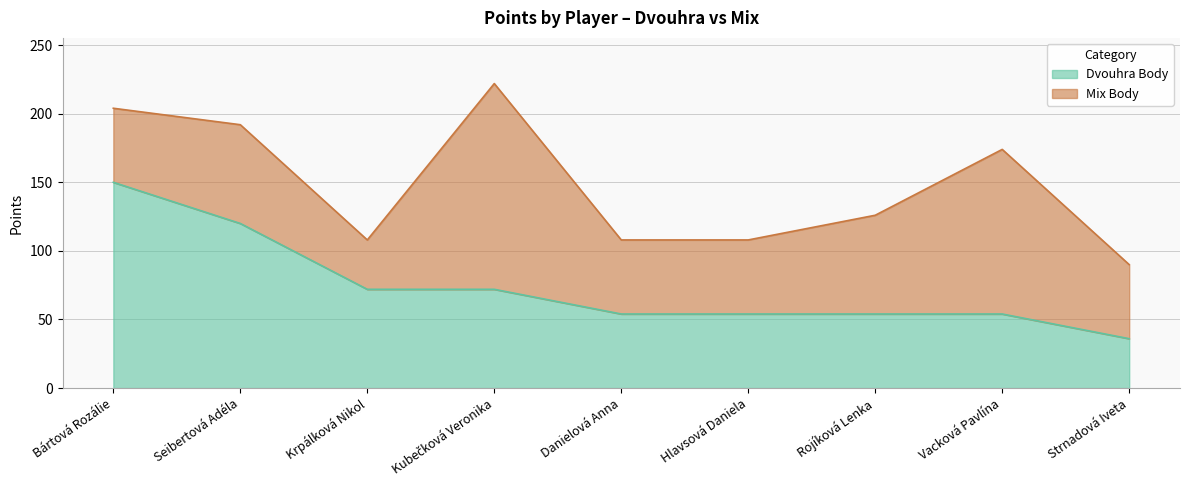

What is the change in value from Vacková Pavlína to Strnadová Iveta?

-18